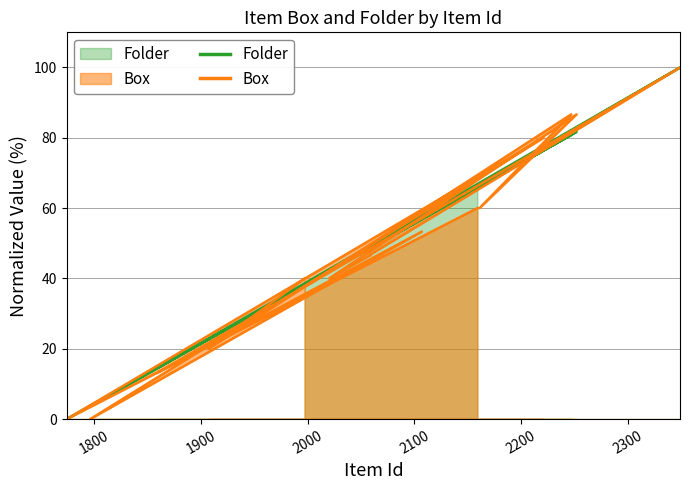

Reading right to left, transcribe all the data shown in this chart.

Folder: 2159=65.8	1774=0.0	2221=76.4	1796=3.8	2107=56.9	1860=14.7	2349=100.0	2058=48.5	2059=48.7	2020=42.1	2252=81.7	2161=66.2	2247=80.9	1907=22.7	1997=38.1
Box: 2159=60.0	1774=0.0	2221=80.0	1796=0.0	2107=53.3	1860=13.3	2349=100.0	2058=46.7	2059=46.7	2020=40.0	2252=86.7	2161=60.0	2247=86.7	1907=20.0	1997=40.0